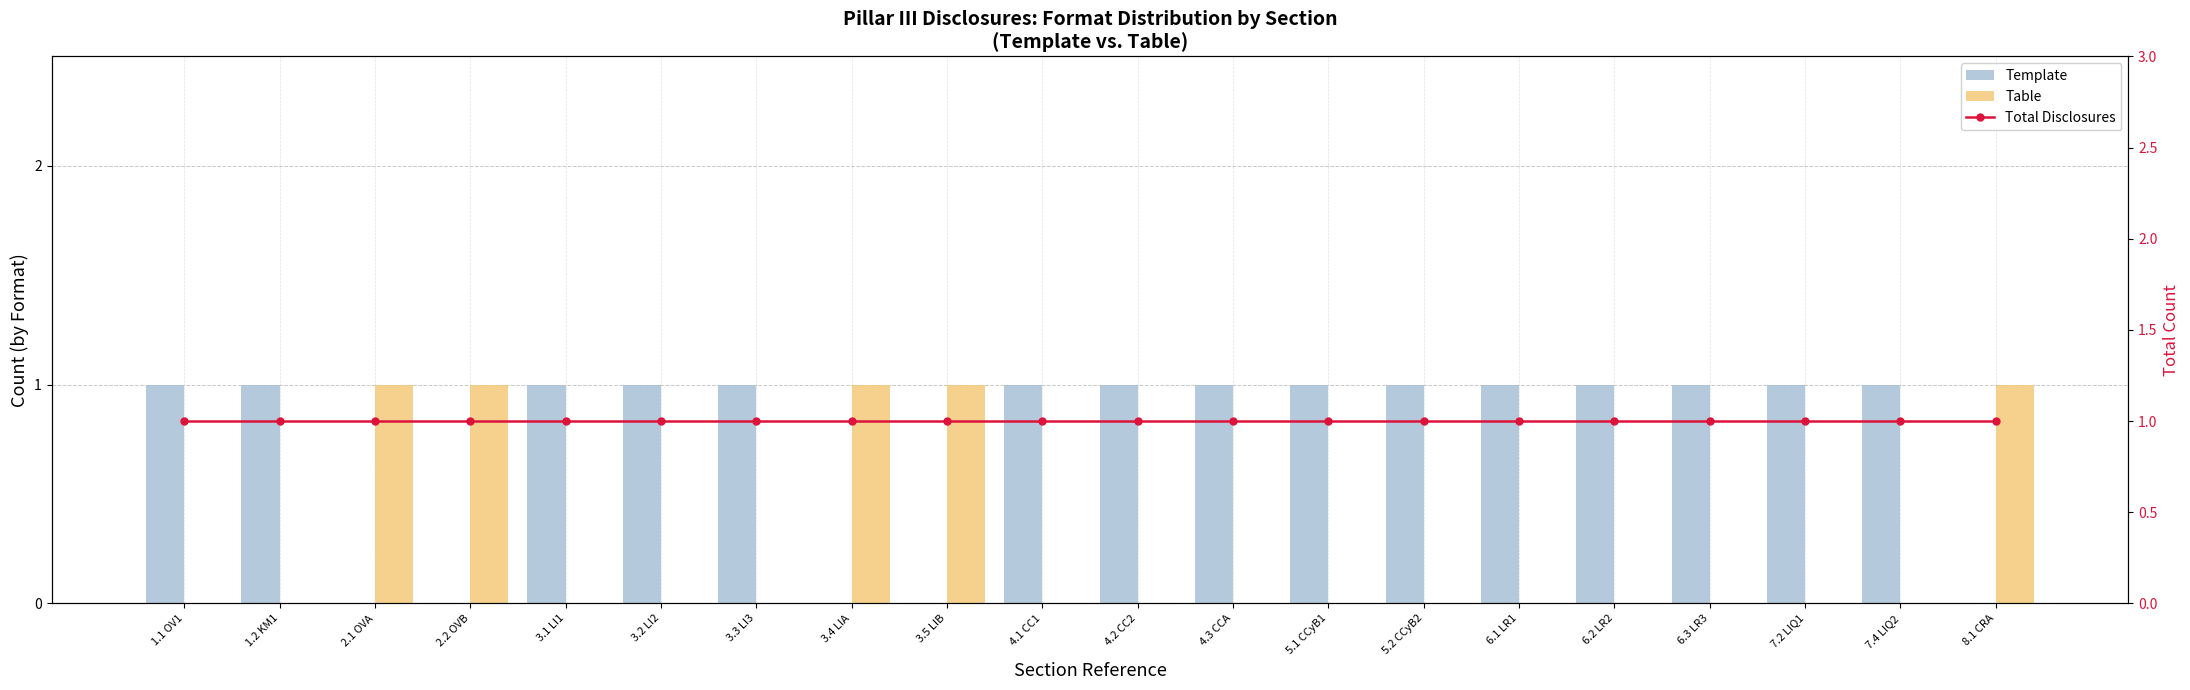

List the series in order of their overall mean, highest first.

Total Disclosures, Template, Table